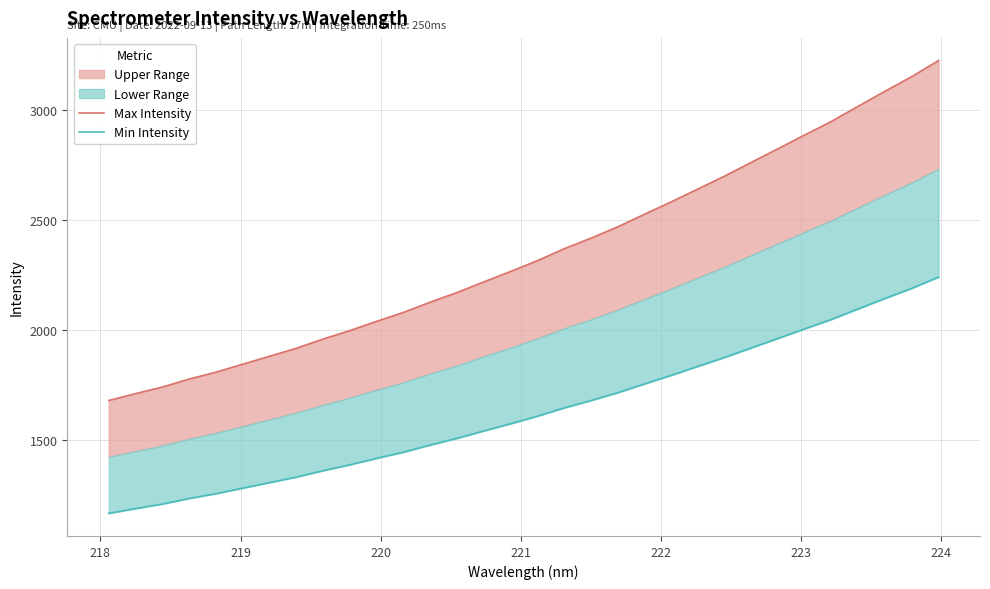

Does the chart display data point markers on the line(s)?

No